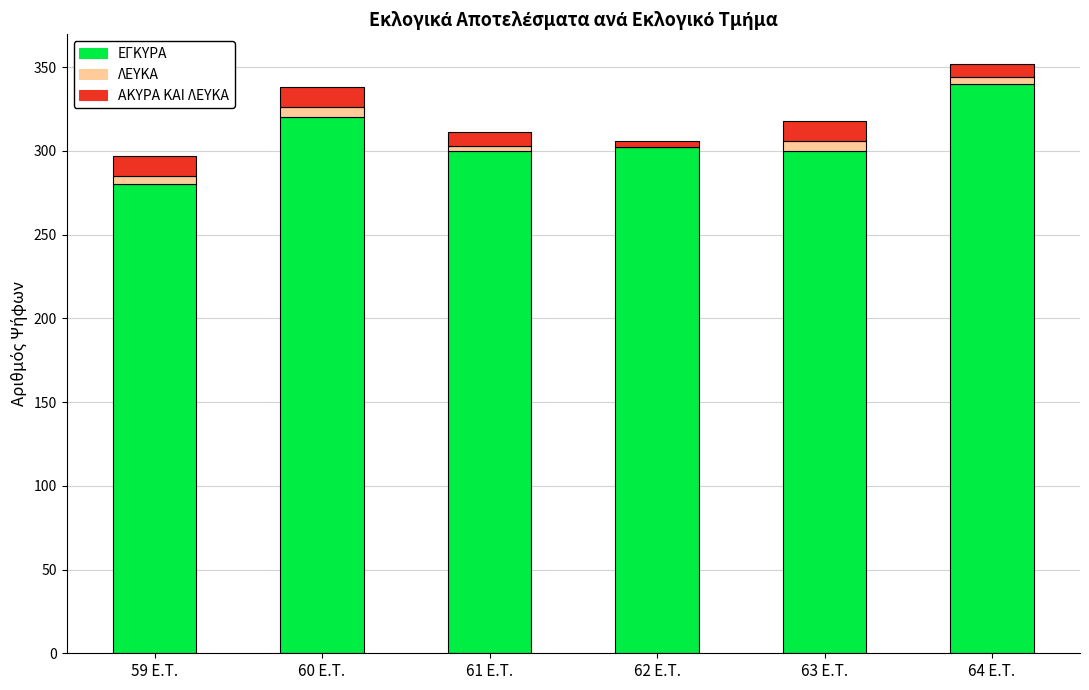

Reading left to right, transcribe the values for ΕΓΚΥΡΑ.

59 E.T.=280	60 E.T.=320	61 E.T.=300	62 E.T.=302	63 E.T.=300	64 E.T.=340